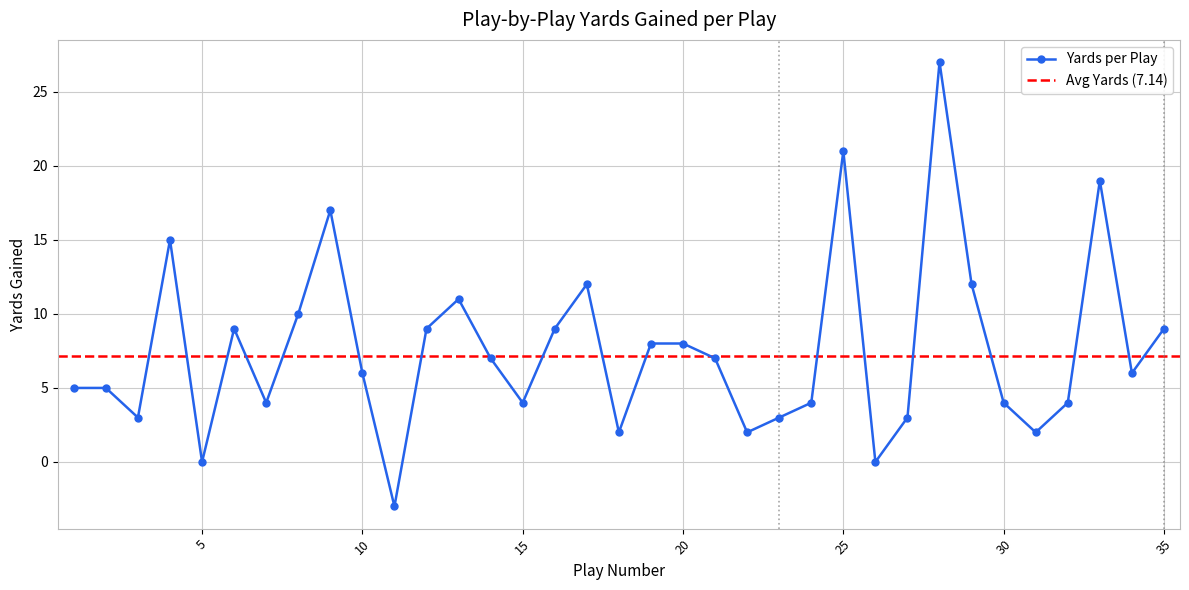

Where is the first local maximum?

4